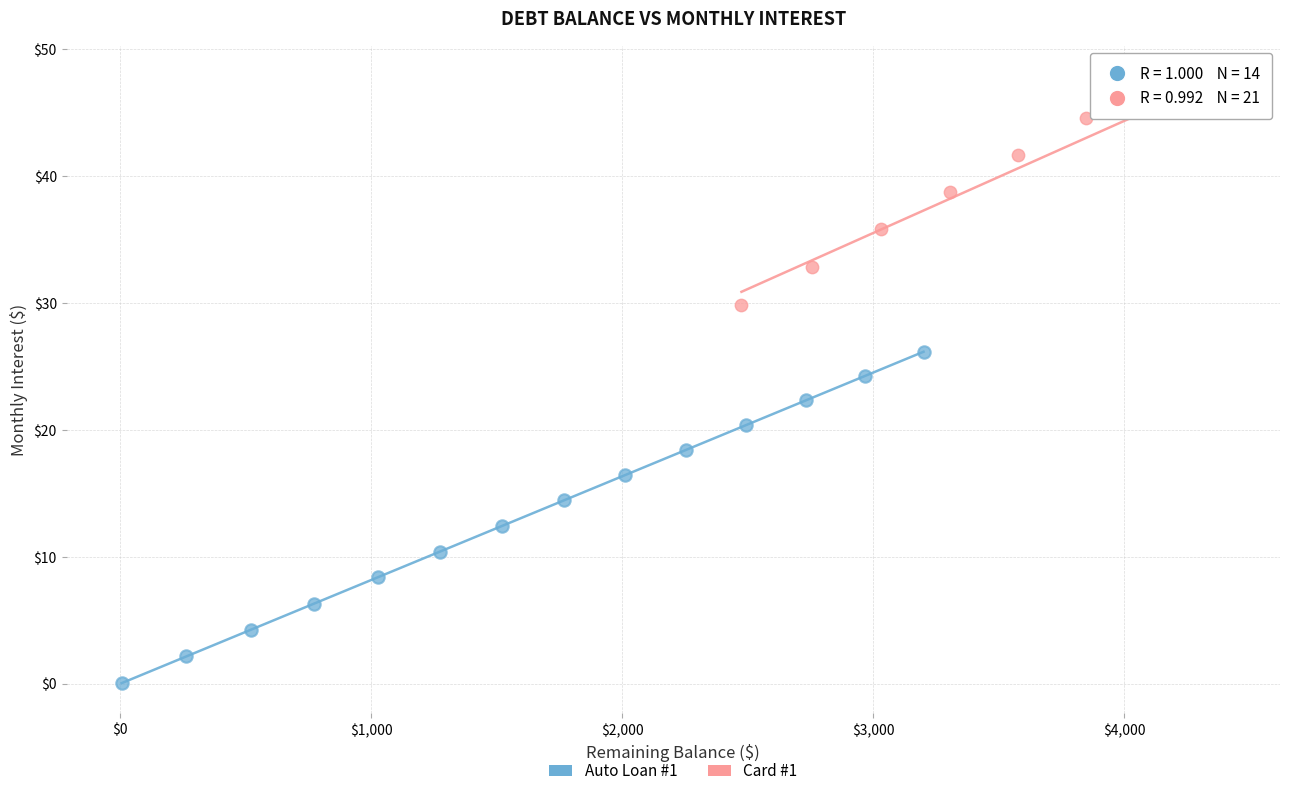

Which series reaches the minimum Y coordinate?

Auto Loan #1